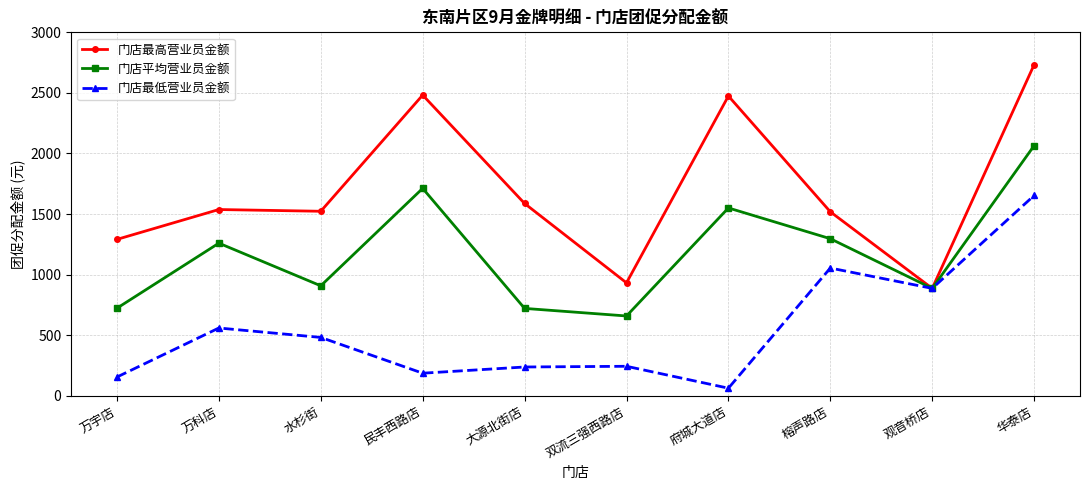

What is the greatest value displayed?

2733.0